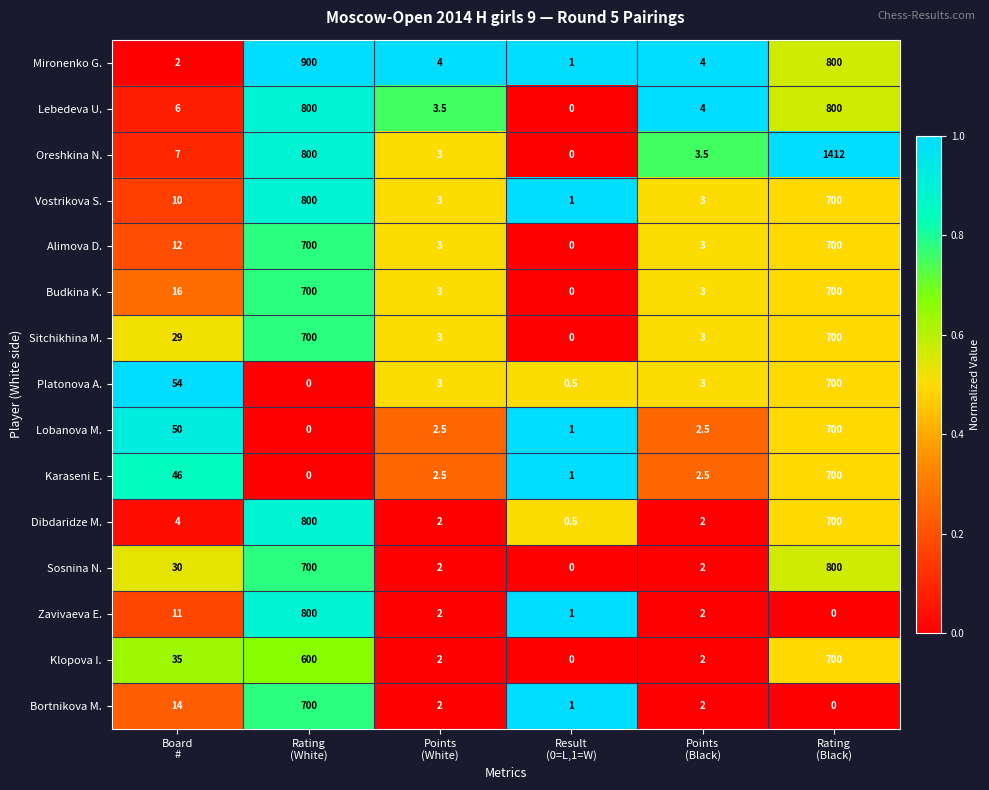

What is the difference between the highest and lowest values at Points
(White)?

2.0